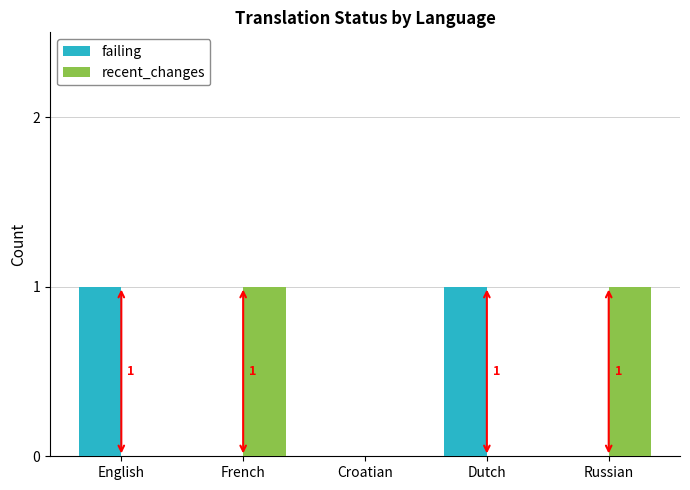

How many groups of bars are there?

5